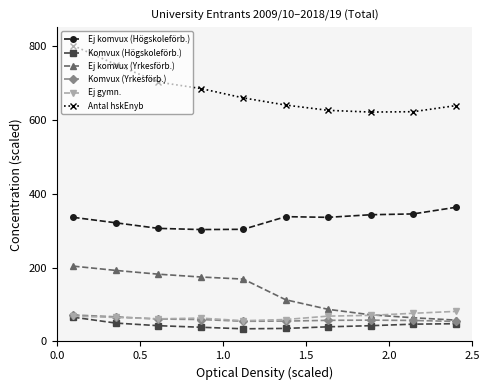

What is the maximum value shown in the chart?

800.0